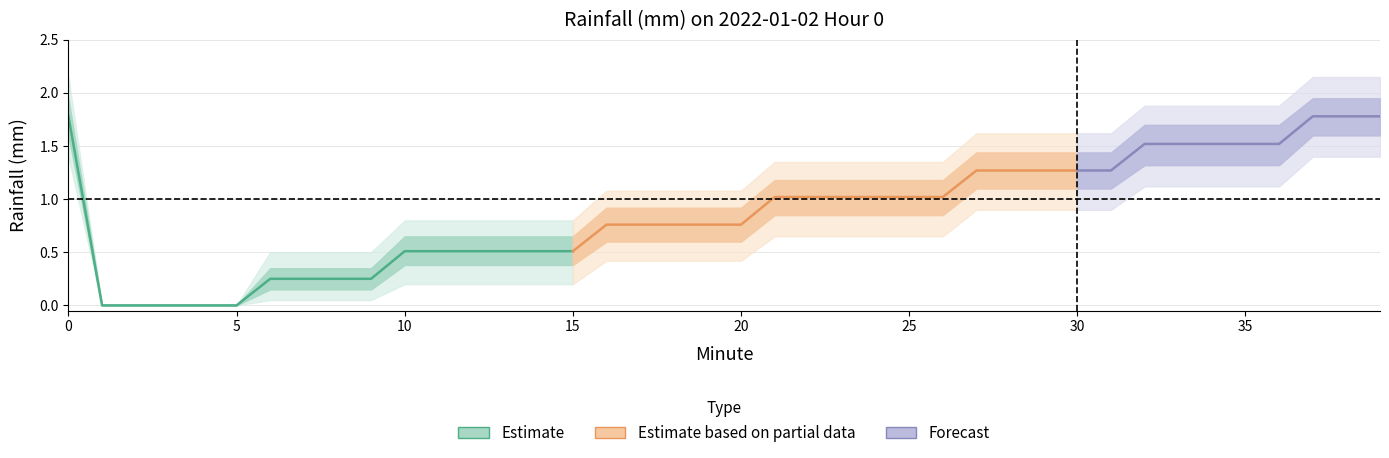

Reading left to right, extract all data points from this chart.

Rainfall (mm): 0=1.8	1=0.0	2=0.0	3=0.0	4=0.0	5=0.0	6=0.2	7=0.2	8=0.2	9=0.2	10=0.5	11=0.5	12=0.5	13=0.5	14=0.5	15=0.5	16=0.8	17=0.8	18=0.8	19=0.8	20=0.8	21=1.0	22=1.0	23=1.0	24=1.0	25=1.0	26=1.0	27=1.3	28=1.3	29=1.3	30=1.3	31=1.3	32=1.5	33=1.5	34=1.5	35=1.5	36=1.5	37=1.8	38=1.8	39=1.8
lower_inner: 0=1.6	1=0.0	2=0.0	3=0.0	4=0.0	5=0.0	6=0.1	7=0.1	8=0.1	9=0.1	10=0.4	11=0.4	12=0.4	13=0.4	14=0.4	15=0.4	16=0.6	17=0.6	18=0.6	19=0.6	20=0.6	21=0.8	22=0.8	23=0.8	24=0.8	25=0.8	26=0.8	27=1.1	28=1.1	29=1.1	30=1.1	31=1.1	32=1.3	33=1.3	34=1.3	35=1.3	36=1.3	37=1.6	38=1.6	39=1.6
upper_inner: 0=1.9	1=0.0	2=0.0	3=0.0	4=0.0	5=0.0	6=0.3	7=0.3	8=0.3	9=0.3	10=0.7	11=0.7	12=0.7	13=0.7	14=0.7	15=0.7	16=0.9	17=0.9	18=0.9	19=0.9	20=0.9	21=1.2	22=1.2	23=1.2	24=1.2	25=1.2	26=1.2	27=1.4	28=1.4	29=1.4	30=1.4	31=1.4	32=1.7	33=1.7	34=1.7	35=1.7	36=1.7	37=1.9	38=1.9	39=1.9
lower_outer: 0=1.4	1=0.0	2=0.0	3=0.0	4=0.0	5=0.0	6=0.1	7=0.1	8=0.1	9=0.1	10=0.2	11=0.2	12=0.2	13=0.2	14=0.2	15=0.2	16=0.4	17=0.4	18=0.4	19=0.4	20=0.4	21=0.7	22=0.7	23=0.7	24=0.7	25=0.7	26=0.7	27=0.9	28=0.9	29=0.9	30=0.9	31=0.9	32=1.1	33=1.1	34=1.1	35=1.1	36=1.1	37=1.4	38=1.4	39=1.4
upper_outer: 0=2.1	1=0.0	2=0.0	3=0.0	4=0.0	5=0.0	6=0.5	7=0.5	8=0.5	9=0.5	10=0.8	11=0.8	12=0.8	13=0.8	14=0.8	15=0.8	16=1.1	17=1.1	18=1.1	19=1.1	20=1.1	21=1.4	22=1.4	23=1.4	24=1.4	25=1.4	26=1.4	27=1.6	28=1.6	29=1.6	30=1.6	31=1.6	32=1.9	33=1.9	34=1.9	35=1.9	36=1.9	37=2.1	38=2.1	39=2.1